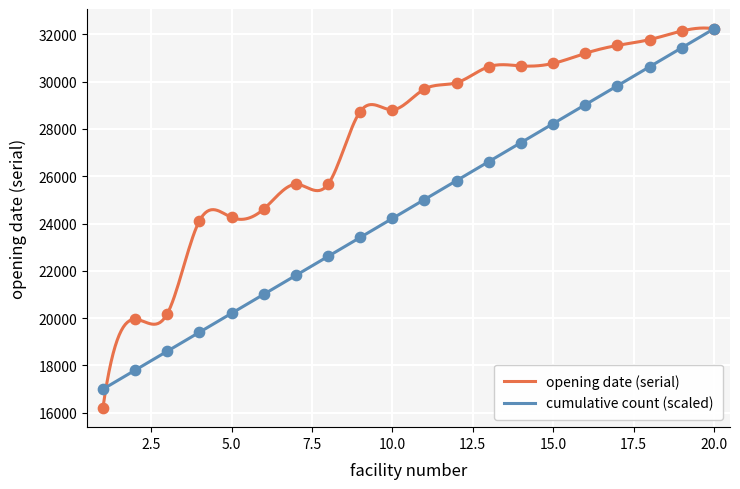

Is the value of Opening date (serial) at 7 greater than the value of Cumulative count at 10?

Yes